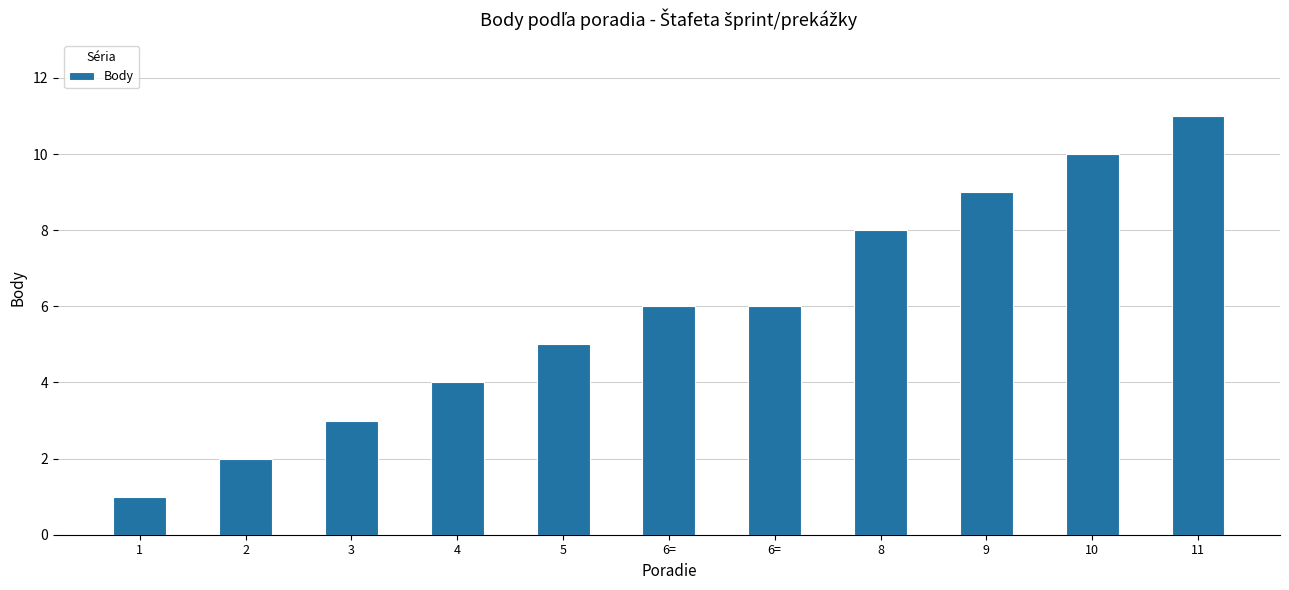

How many bars are there in total?

11